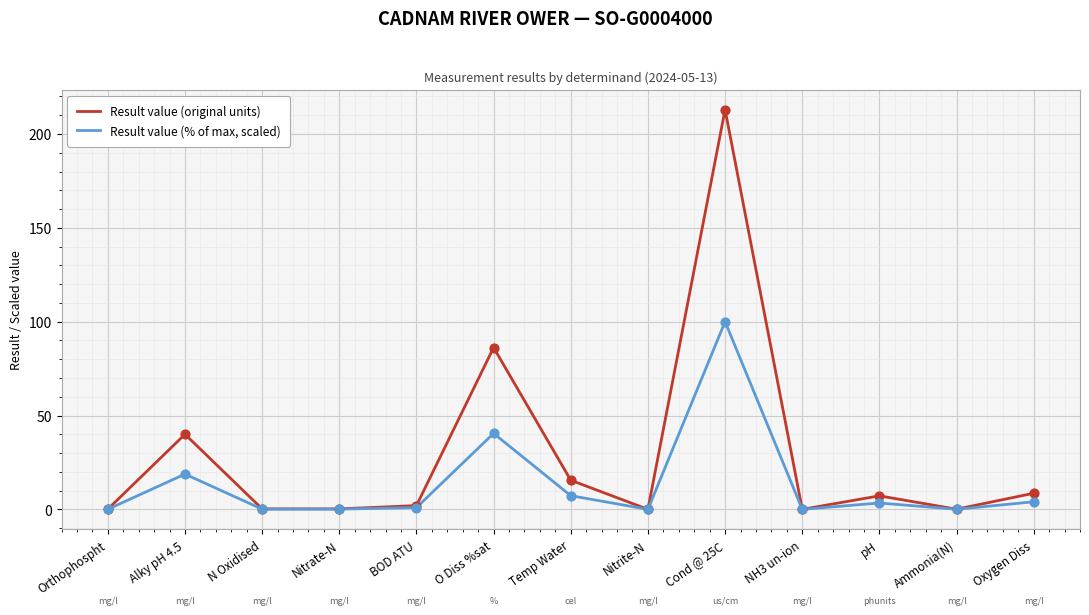

Which series has the largest total across all categories?

Result value (original units)